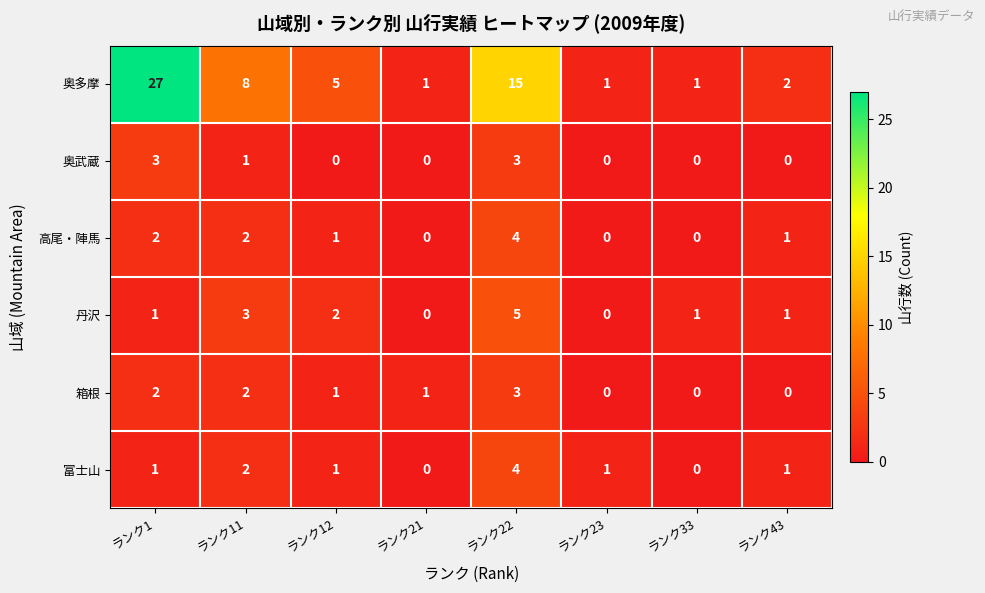

What is the sum of the 丹沢 values at ランク22 and ランク23?

5